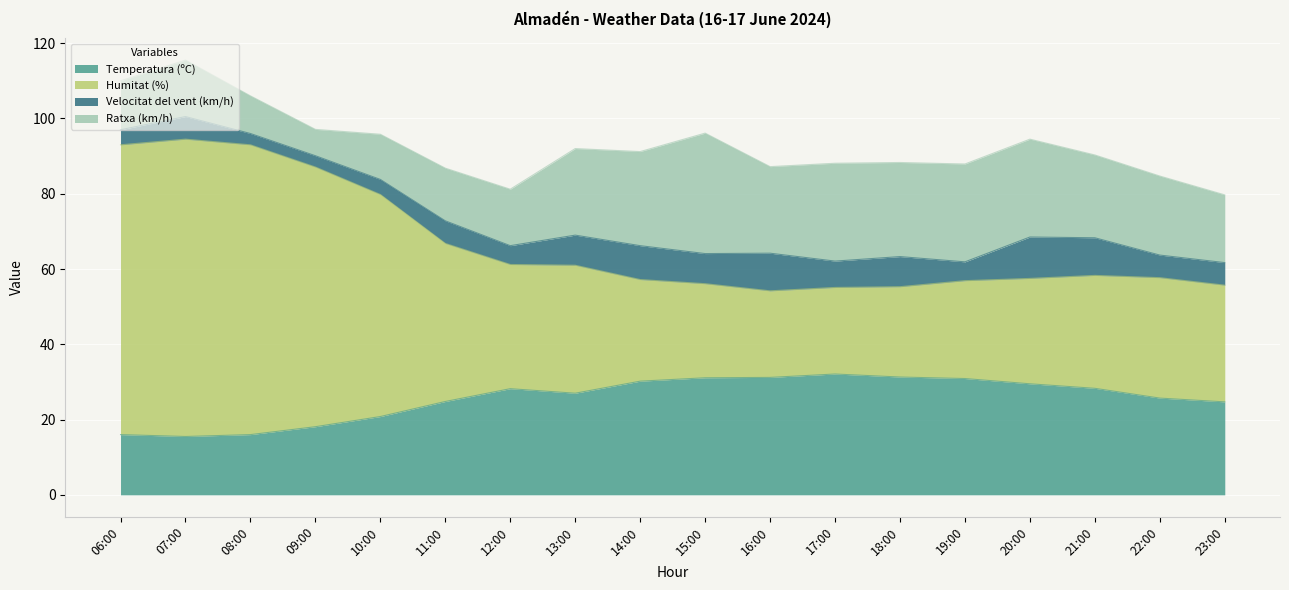

What is the highest value of the Temperatura (ºC) series?

32.1